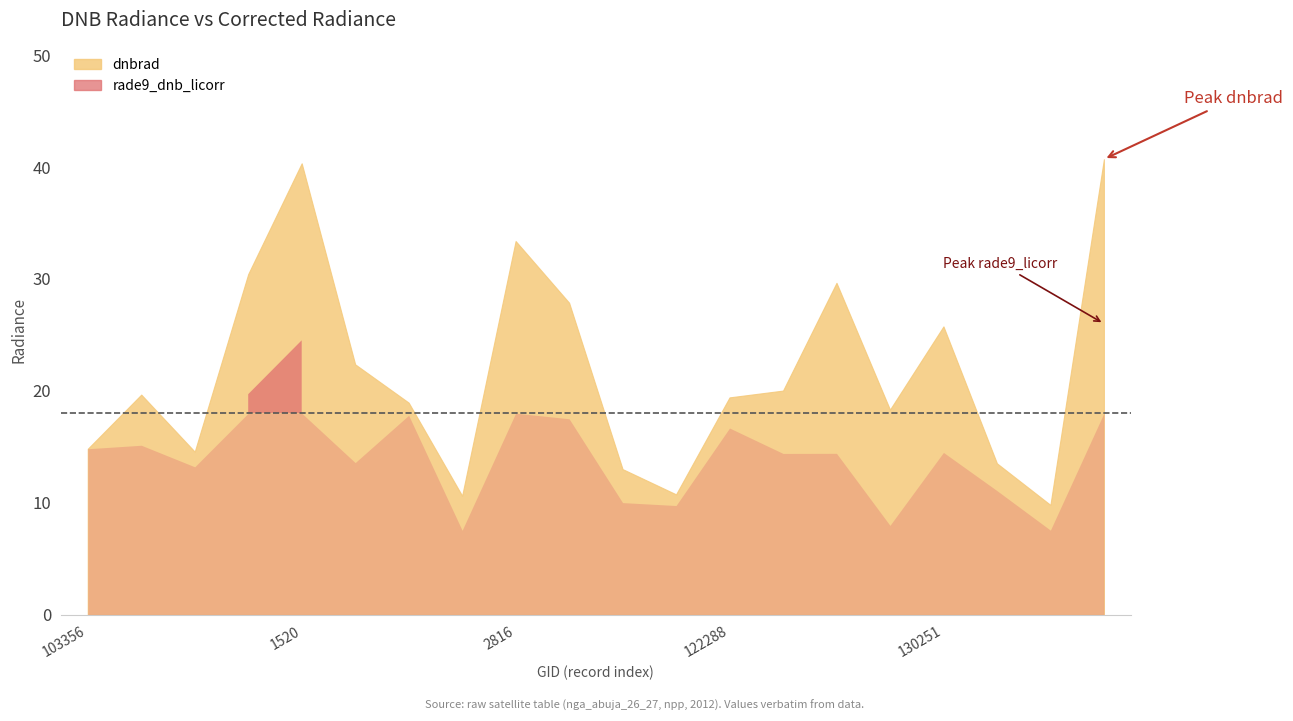

True or false: rade9_dnb_licorr and dnbrad intersect in this chart.

False